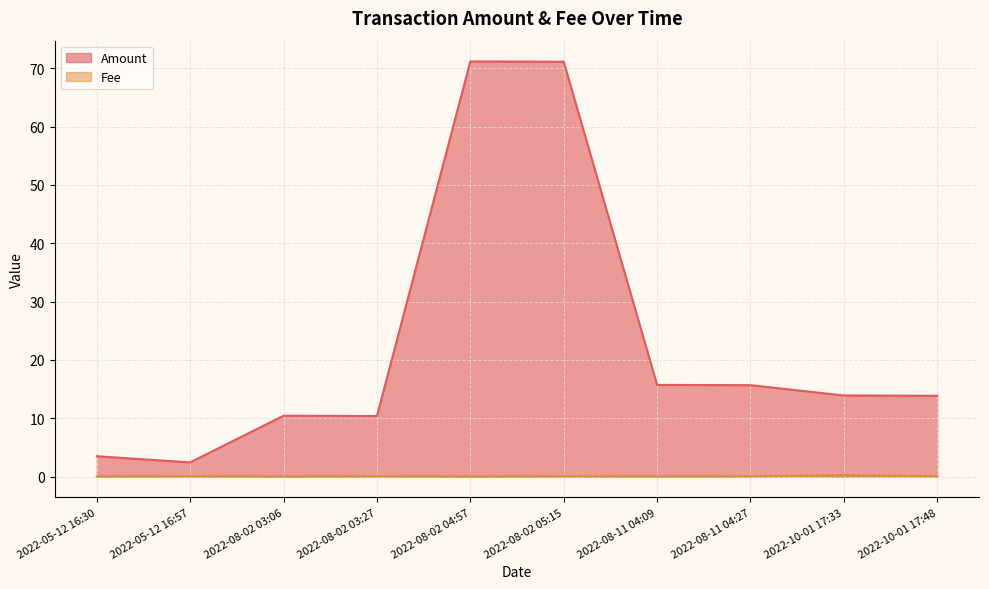

What is the value of the Fee point at the 8th from the left?

0.1